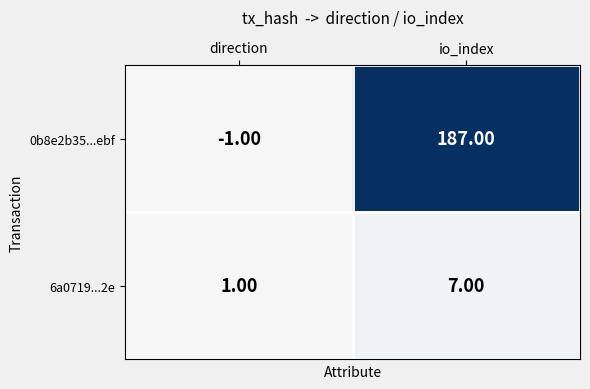

At which label does 6a0719...2e reach its minimum?

direction